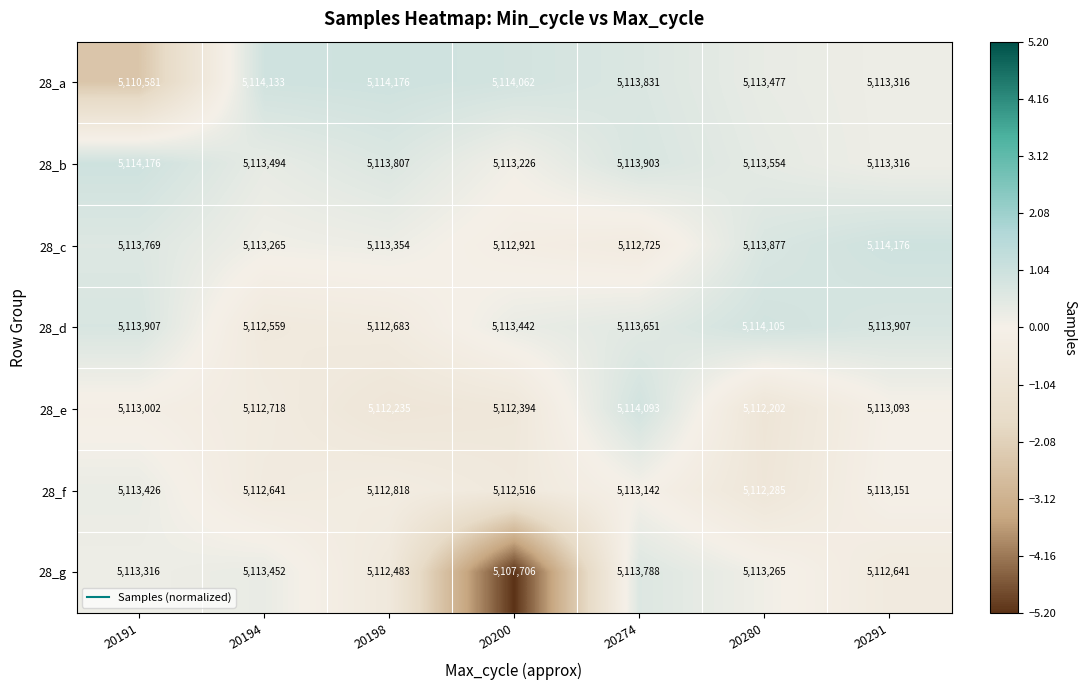

What is the difference between the maximum and second lowest values in the 28_d series?

1422